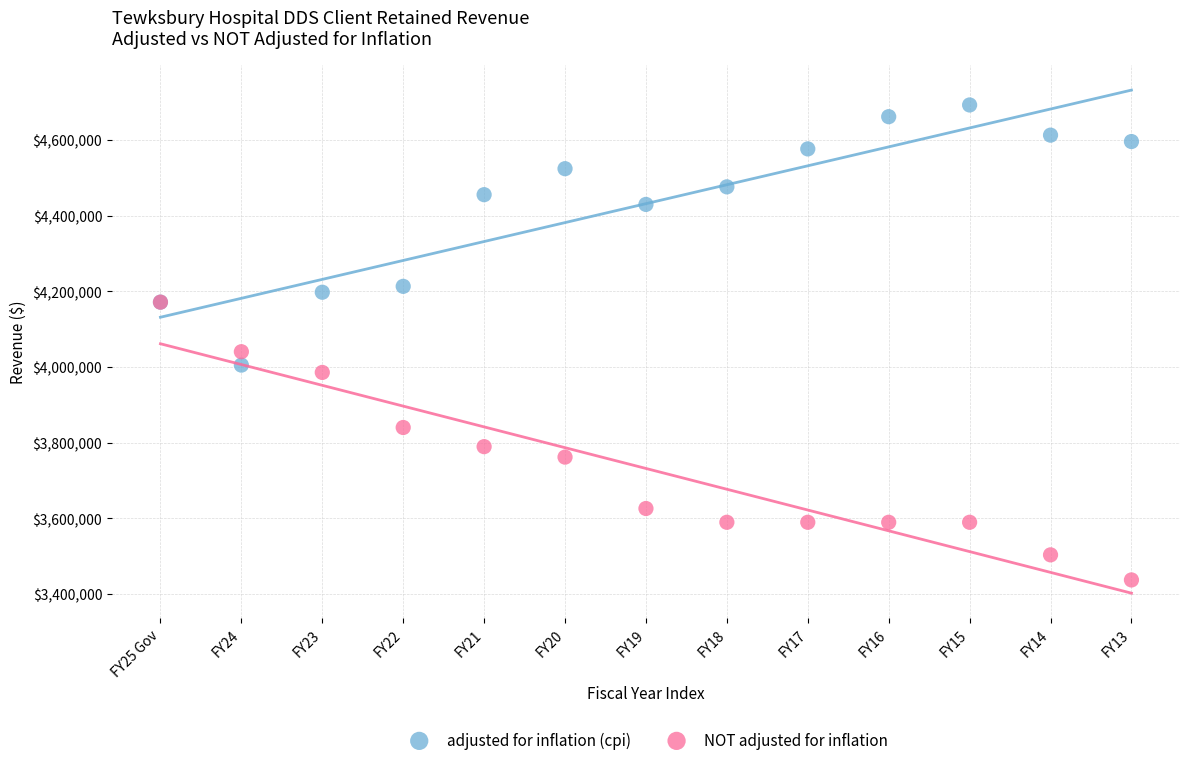

In the NOT adjusted for inflation series, what Y value is closest to 3804497?

3789691